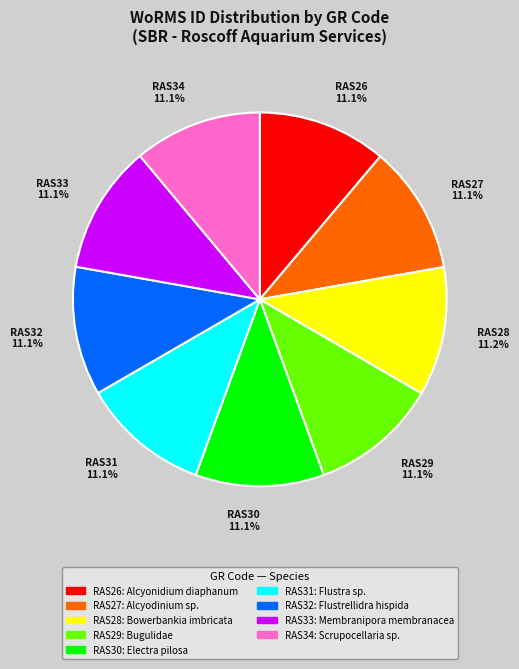

Is it true that RAS34 is 11% of the pie?

True